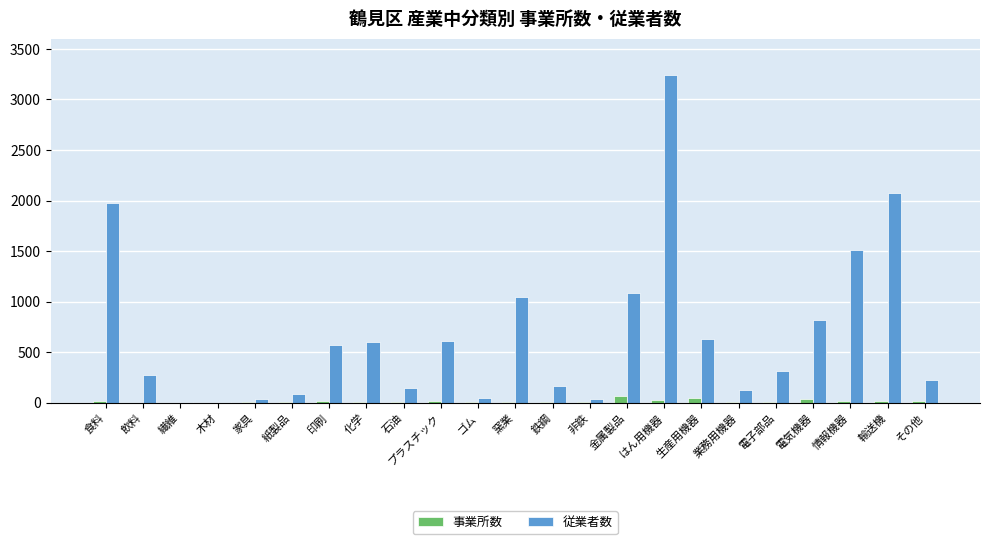

How many groups of bars are there?

23